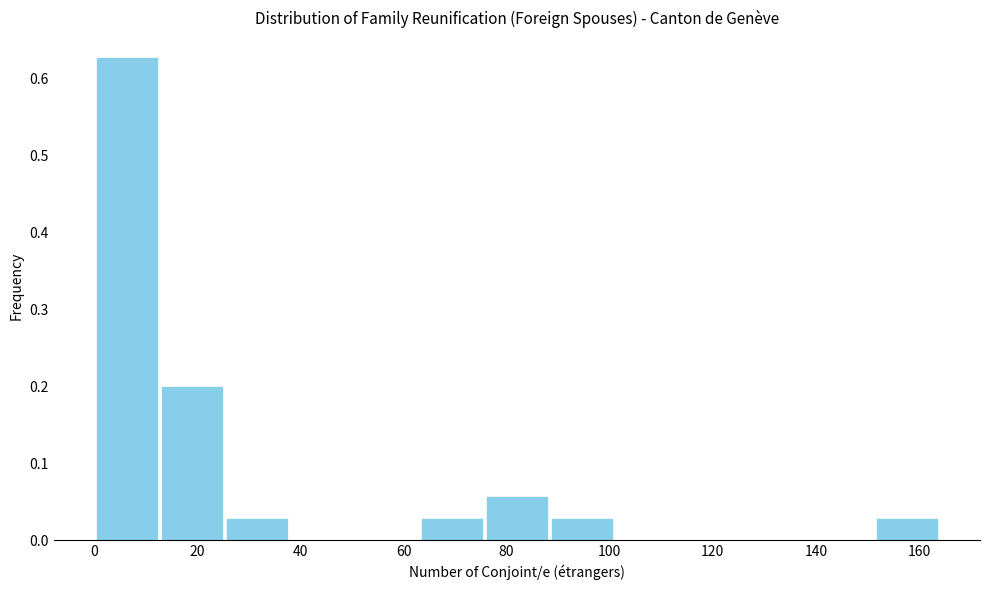

What is the height of the bar covering 152 to 164 on the x-axis? Neither the bar edges nor the heights are printed on the chart, so give them approximately, as read against the axes.

0.03